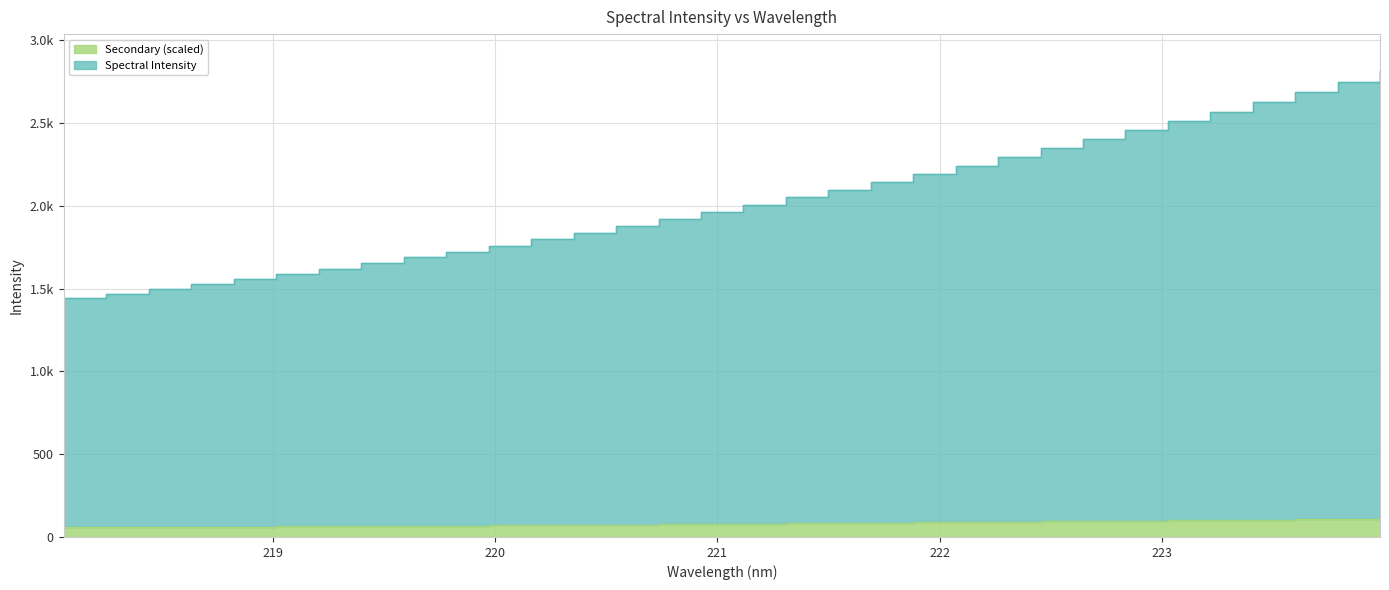

Where is the data nearest to the value 2126?

221.6902